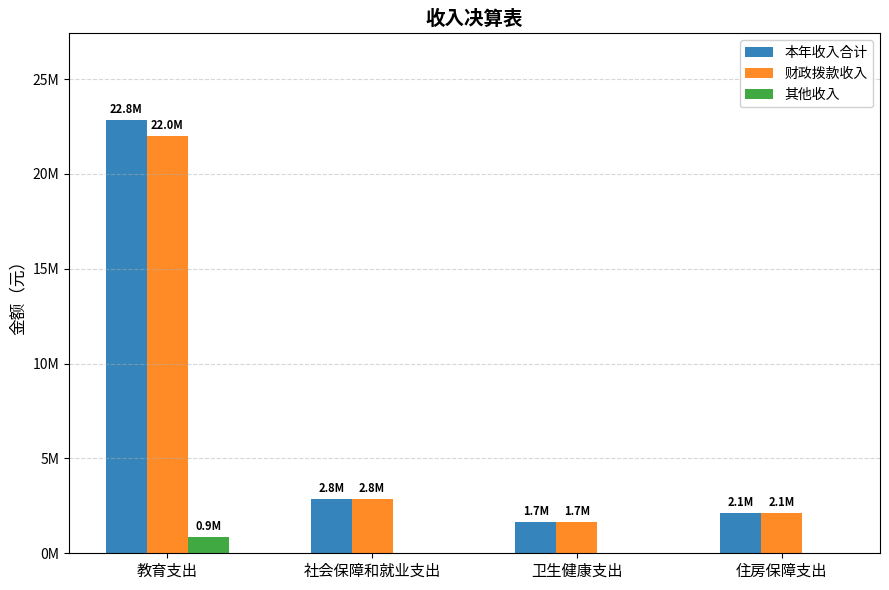

Between 社会保障和就业支出 and 教育支出, which is larger?

教育支出